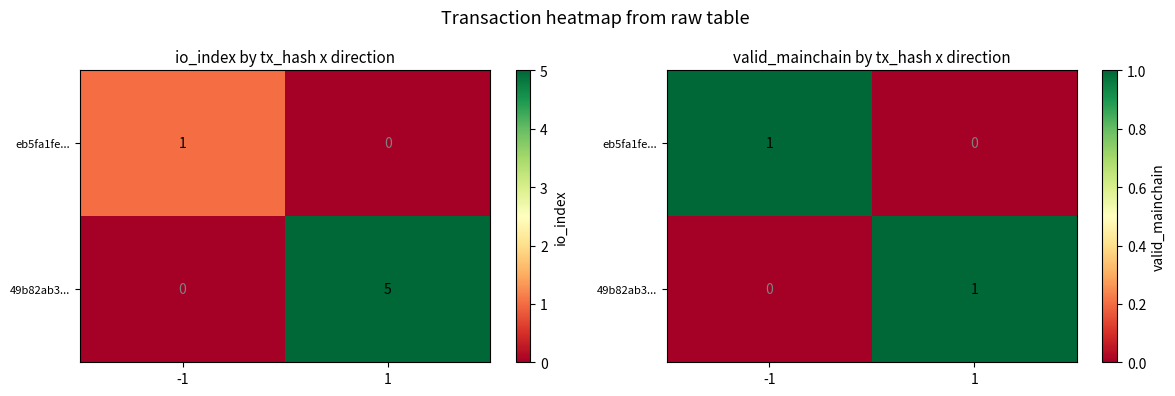

How many eb5fa1fe... values are between 0 and 1?

2